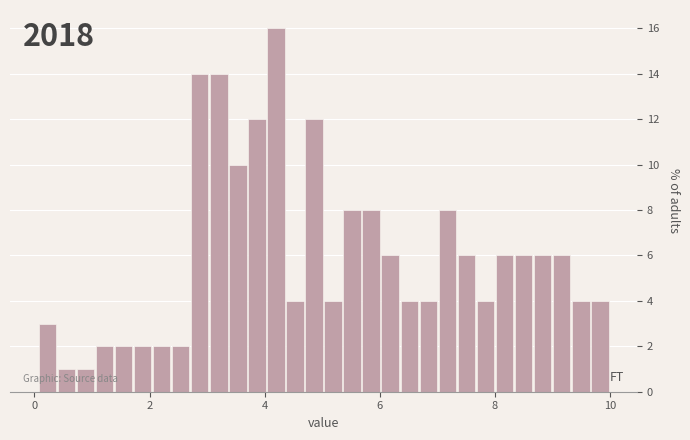

Around what value on the x-axis is the tallest bar? Give the approximate position of its centre, as read against the axis.

4.2